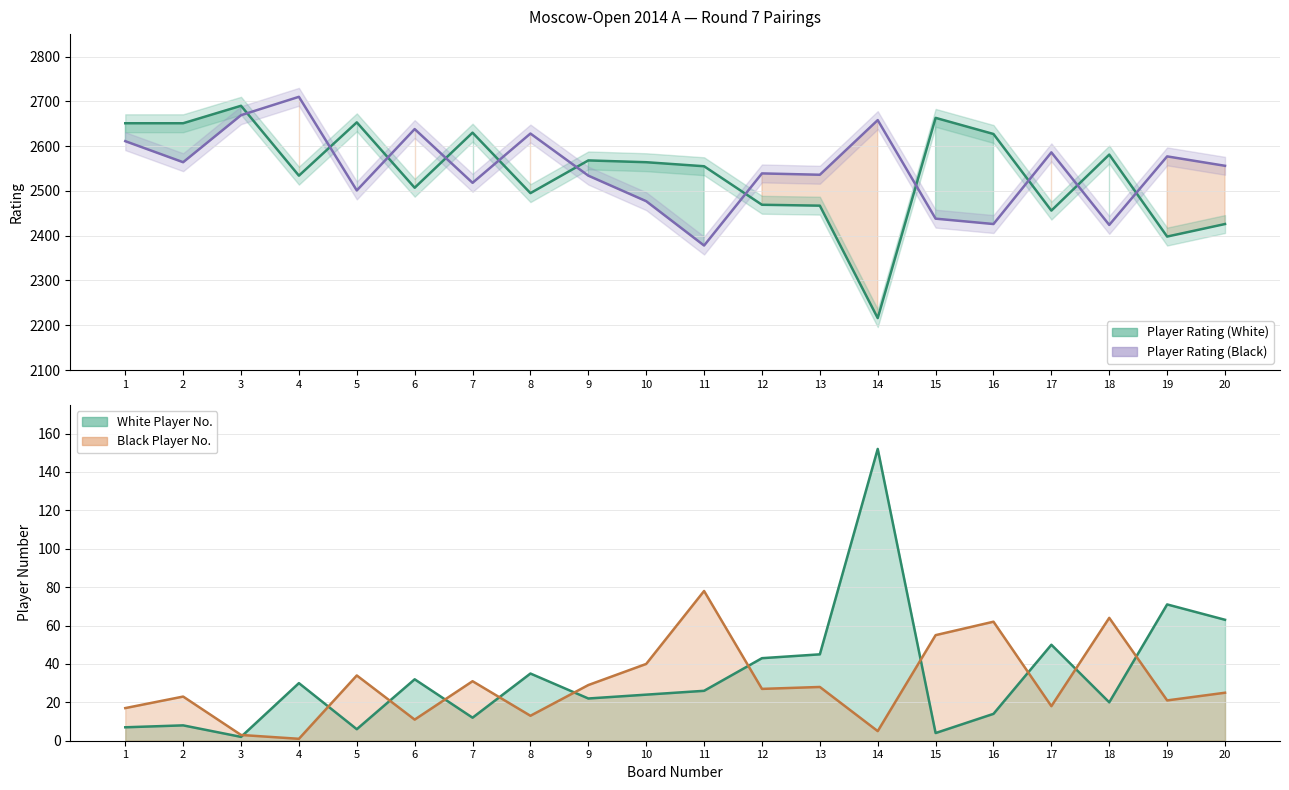

What is the maximum value shown in the chart?

2710